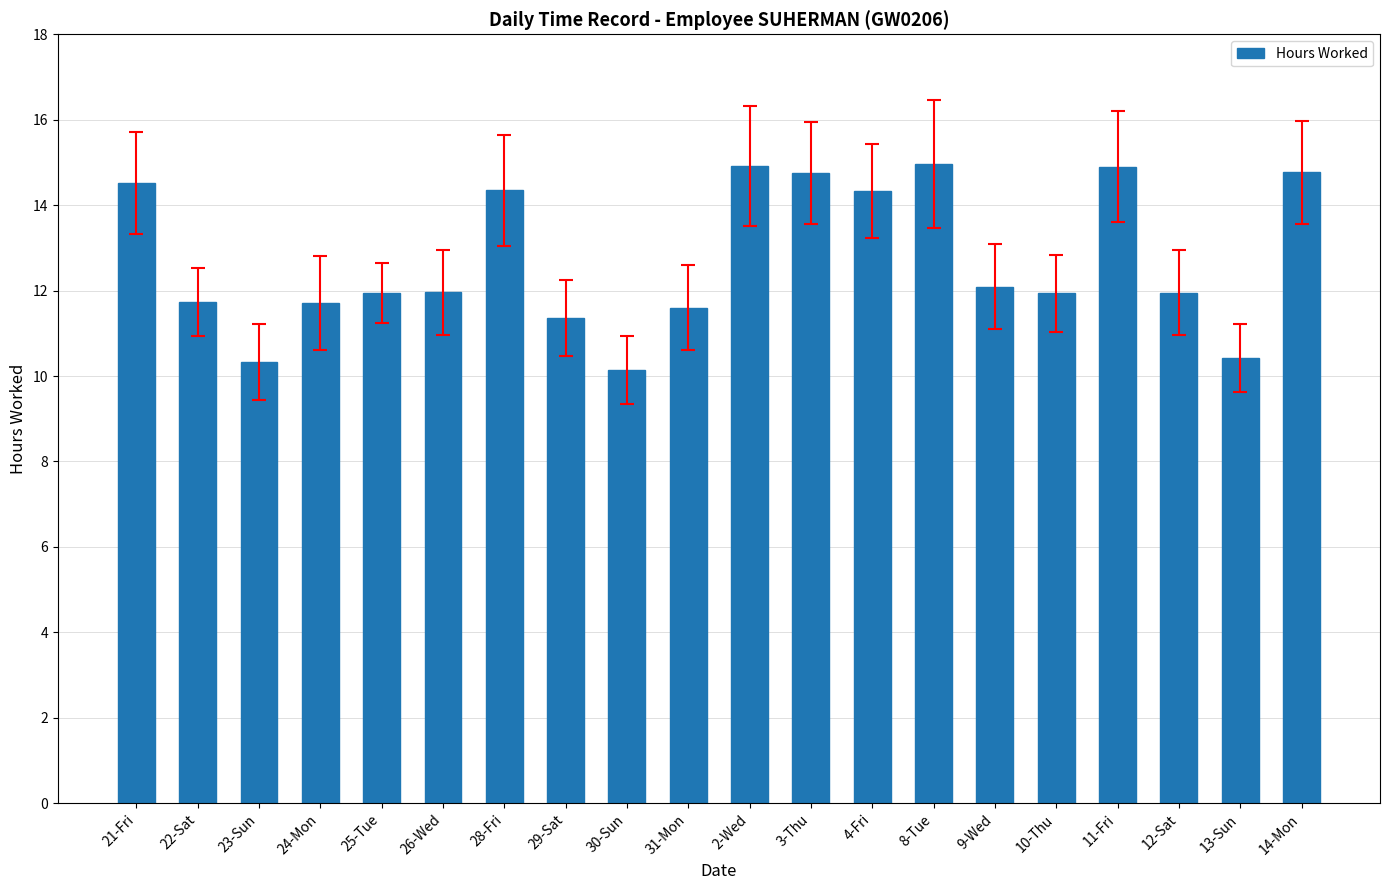

What is the difference between the values at 23-Sun and 2-Wed?

4.6